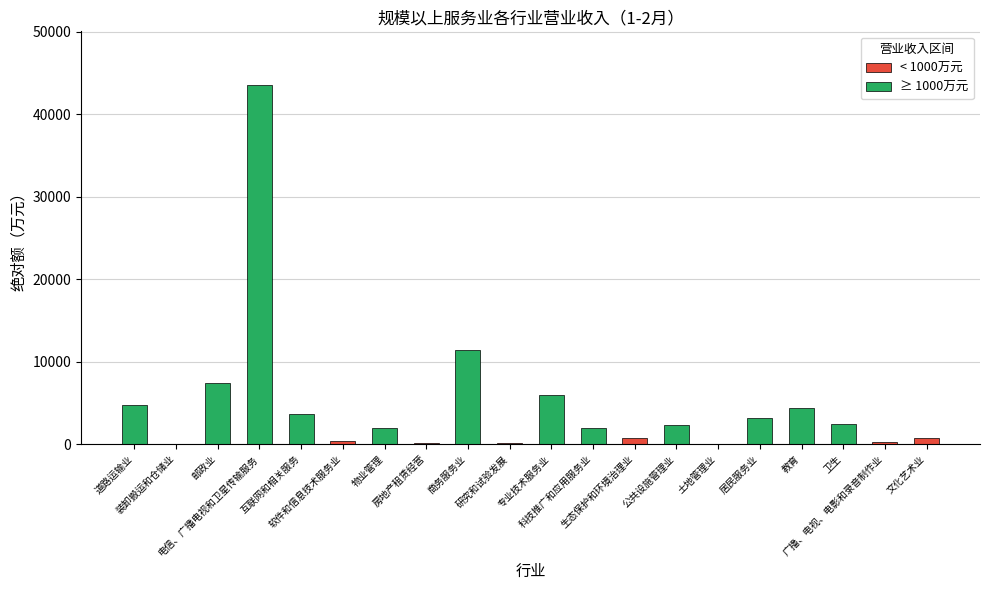

Rank the categories by value from highest to lowest.

电信、广播电视和卫星传输服务, 商务服务业, 邮政业, 专业技术服务业, 道路运输业, 教育, 互联网和相关服务, 居民服务业, 卫生, 公共设施管理业, 科技推广和应用服务业, 物业管理, 文化艺术业, 生态保护和环境治理业, 软件和信息技术服务业, 广播、电视、电影和录音制作业, 研究和试验发展, 房地产租赁经营, 土地管理业, 装卸搬运和仓储业